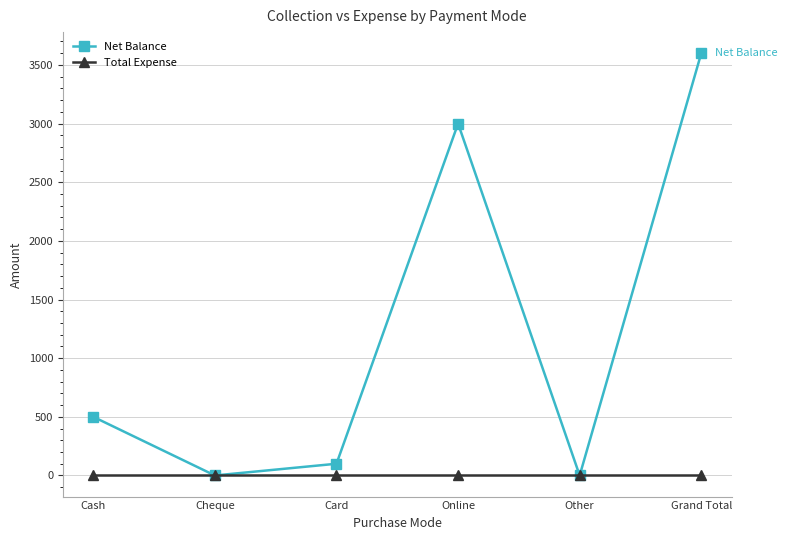

What is the label of the 4th point from the left?

Online